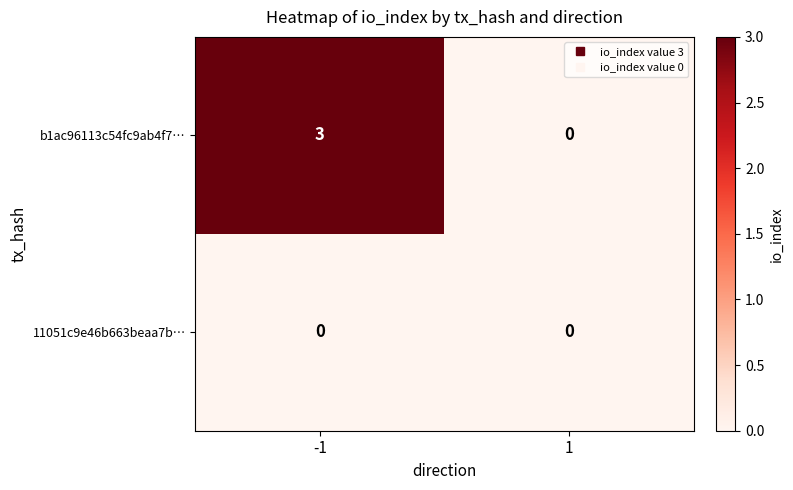

Rank the series at -1 from highest to lowest value.

b1ac96113c54fc9ab4f7…, 11051c9e46b663beaa7b…